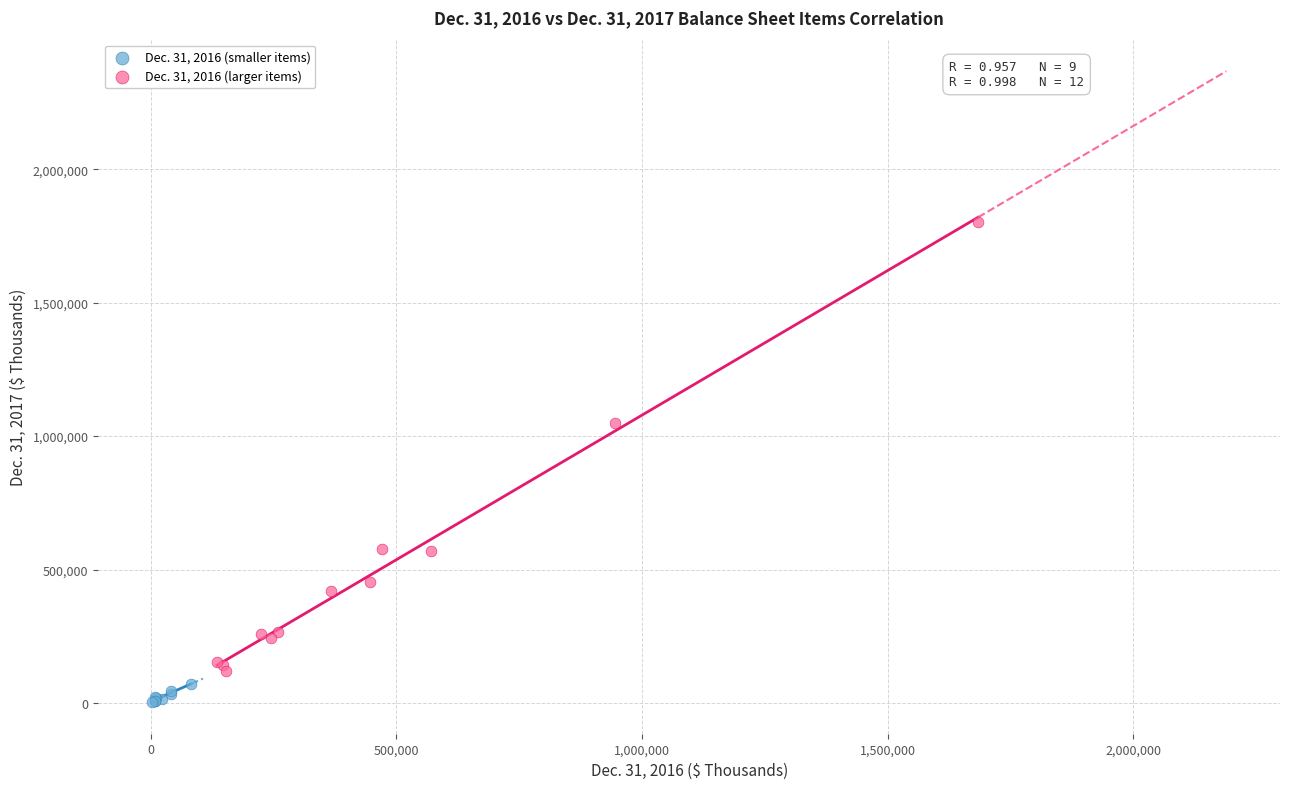

Which series reaches the maximum Y coordinate?

Dec. 31, 2016 (larger items)